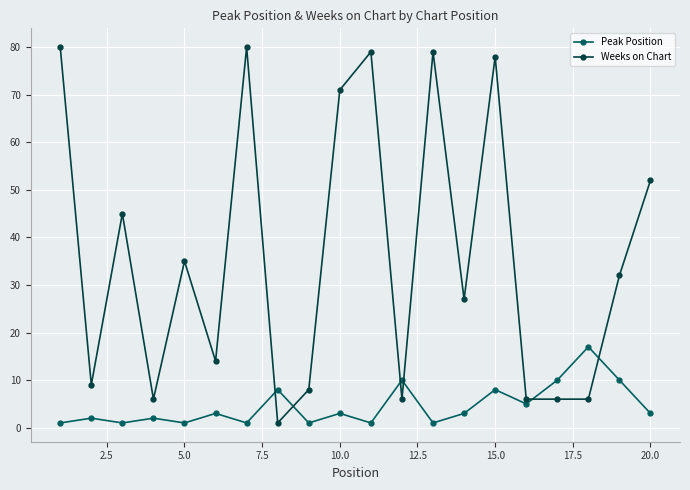

Which series ends up on top after the final intersection of Weeks on Chart and Peak Position?

Weeks on Chart